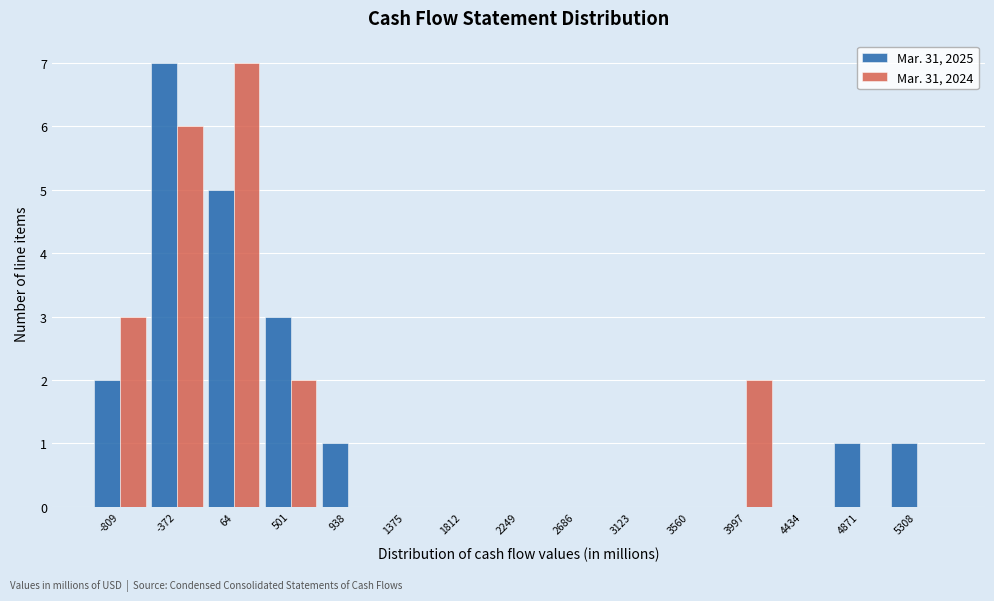

Reading left to right, list all the values displayed in this chart.

Mar. 31, 2025: -809=2	-372=7	64=5	501=3	938=1	1375=0	1812=0	2249=0	2686=0	3123=0	3560=0	3997=0	4434=0	4871=1	5308=1
Mar. 31, 2024: -809=3	-372=6	64=7	501=2	938=0	1375=0	1812=0	2249=0	2686=0	3123=0	3560=0	3997=2	4434=0	4871=0	5308=0